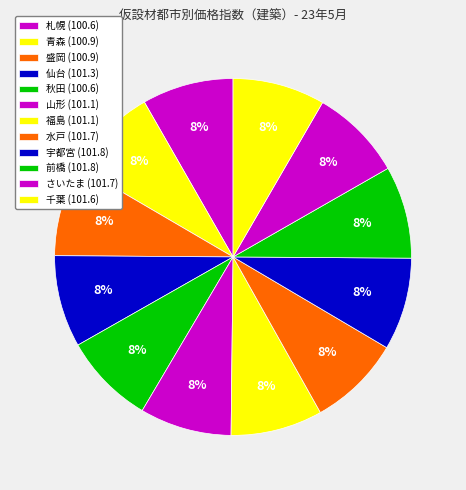

To the nearest percent, what is the combined percentage of 仙台 and 山形?

17%